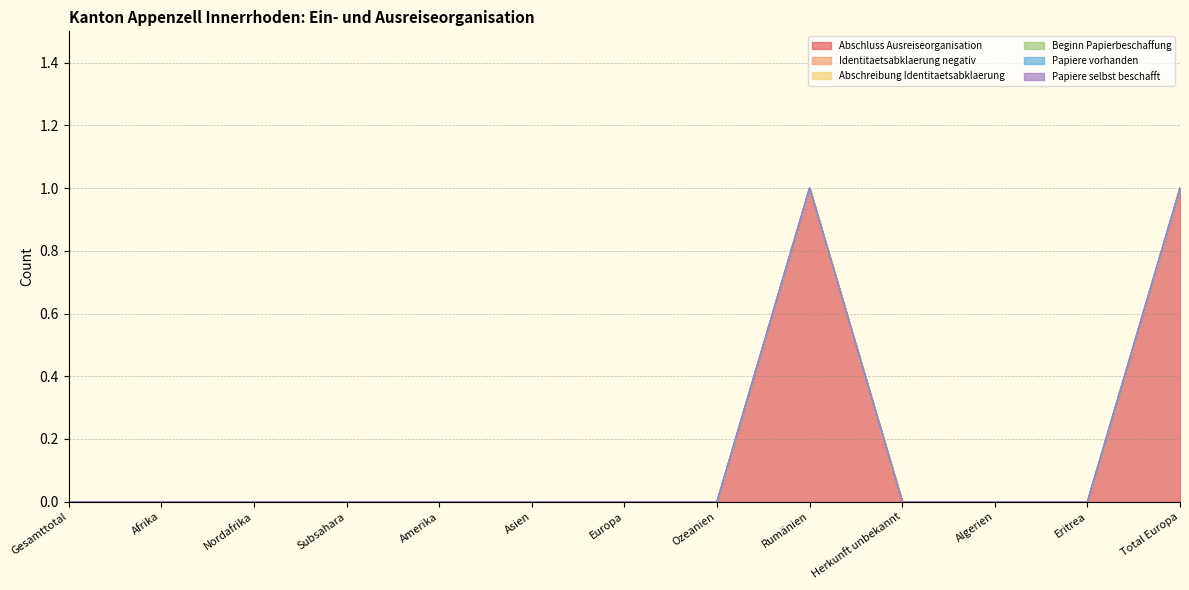

True or false: Abschluss Ausreiseorganisation has a value of 0 at Europa.

True